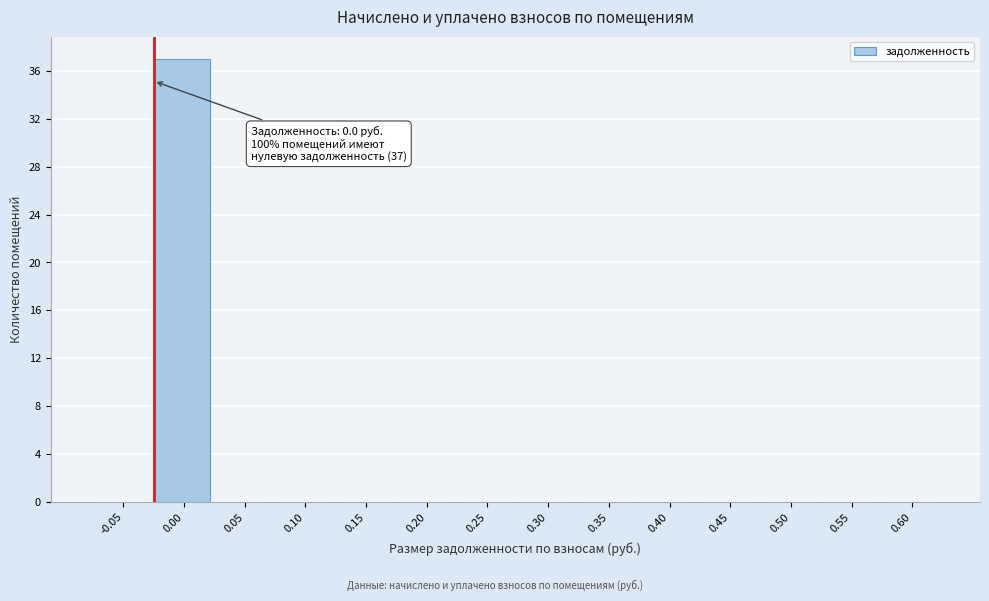

What is the sum of all values?

37